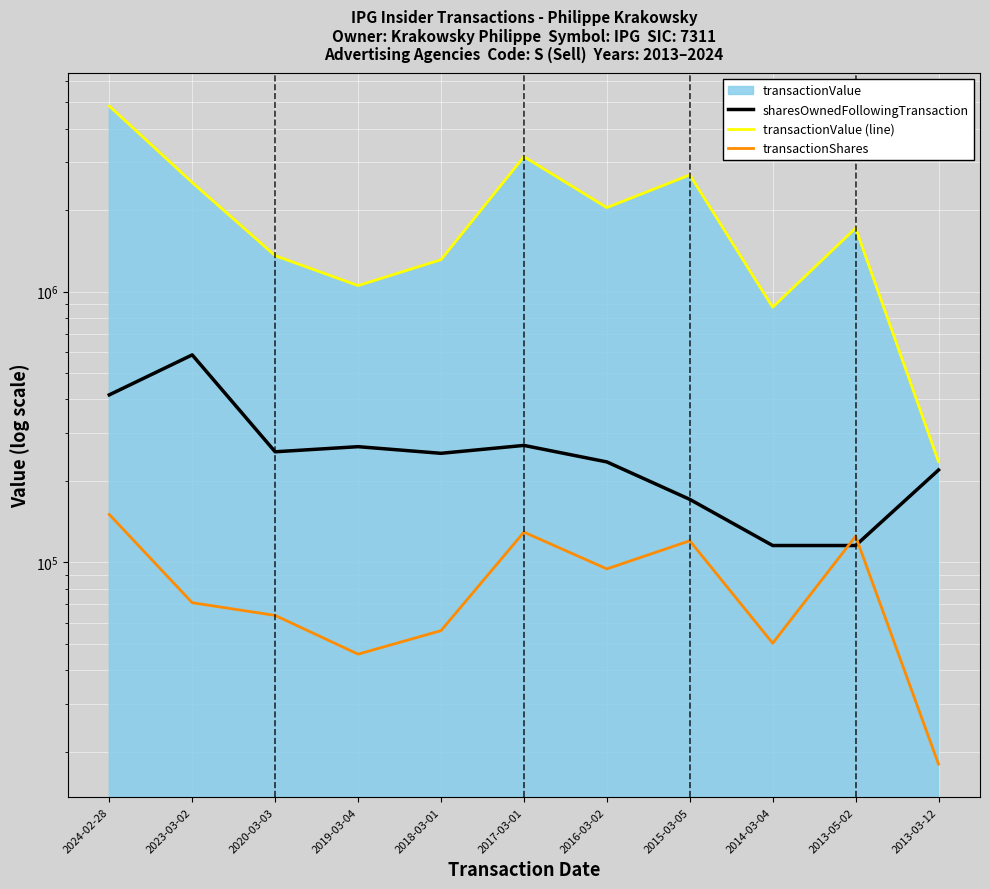

Rank the series by their maximum value, from highest to lowest.

transactionValue (line), sharesOwnedFollowingTransaction, transactionShares